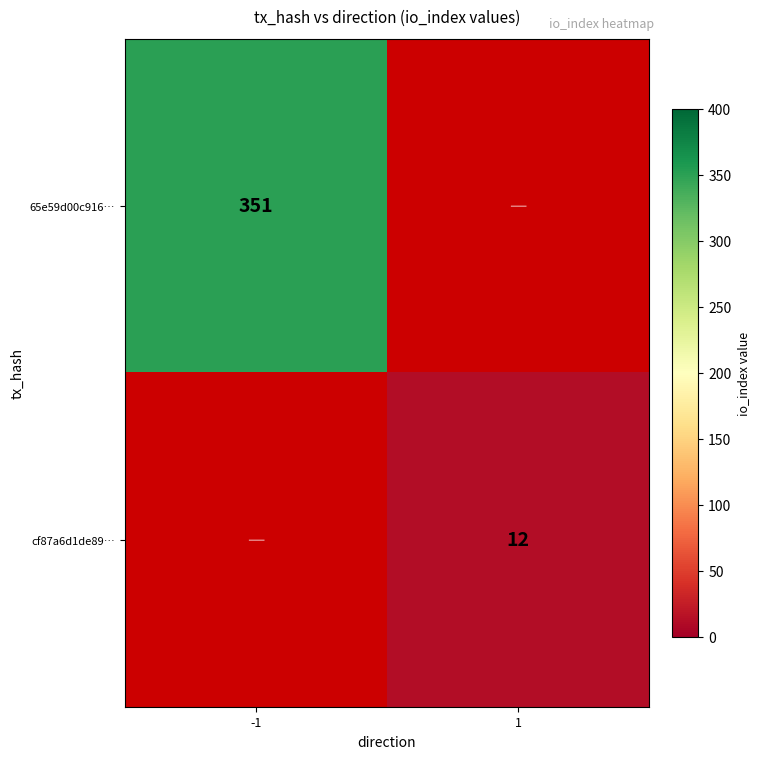

The value of cf87a6d1de89… at 1 is 6. True or false?

False